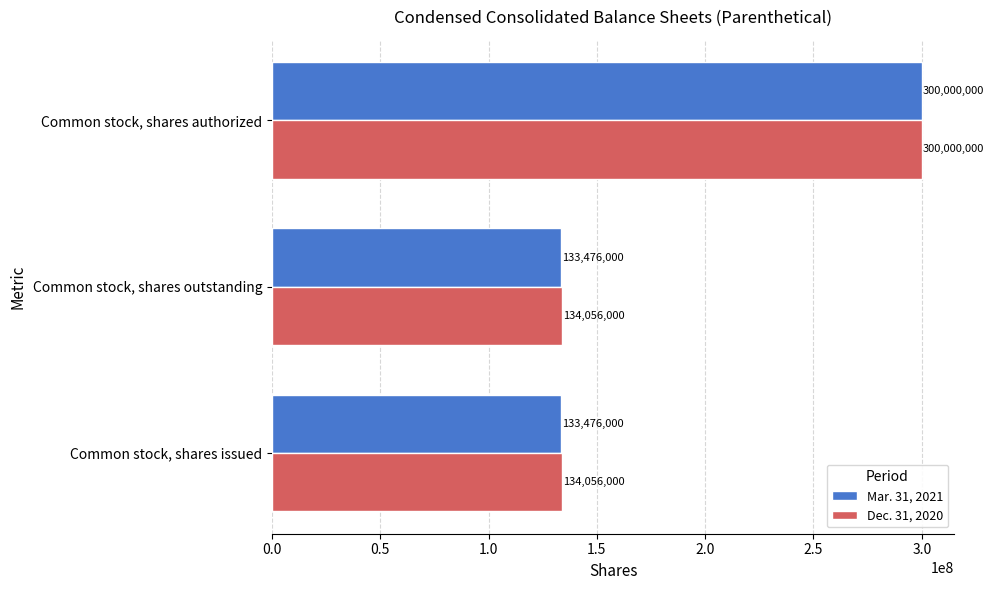

What is the minimum value for Mar. 31, 2021?

133476000